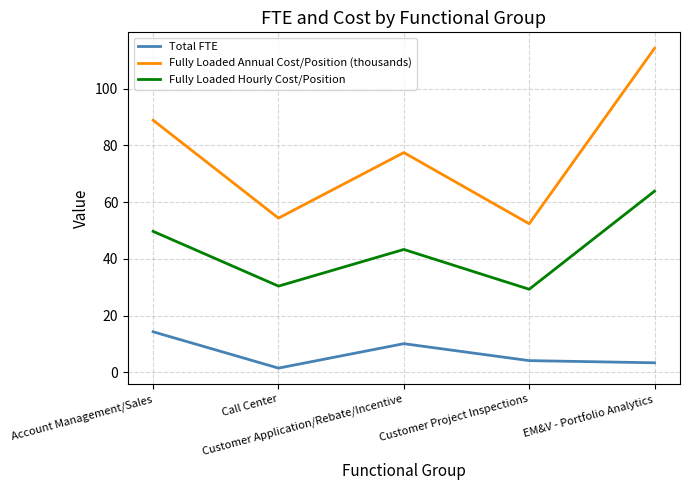

What is the difference between the highest and lowest values at Customer Project Inspections?

48.2